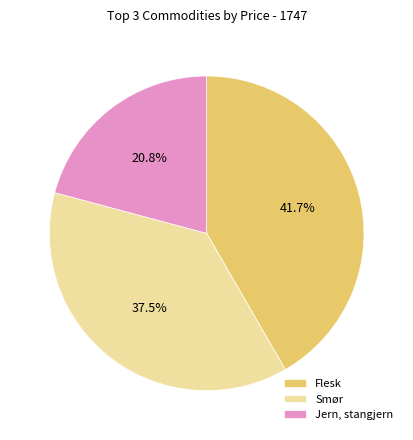

To the nearest percent, what is the difference between the largest and smallest slice percentages?

21%